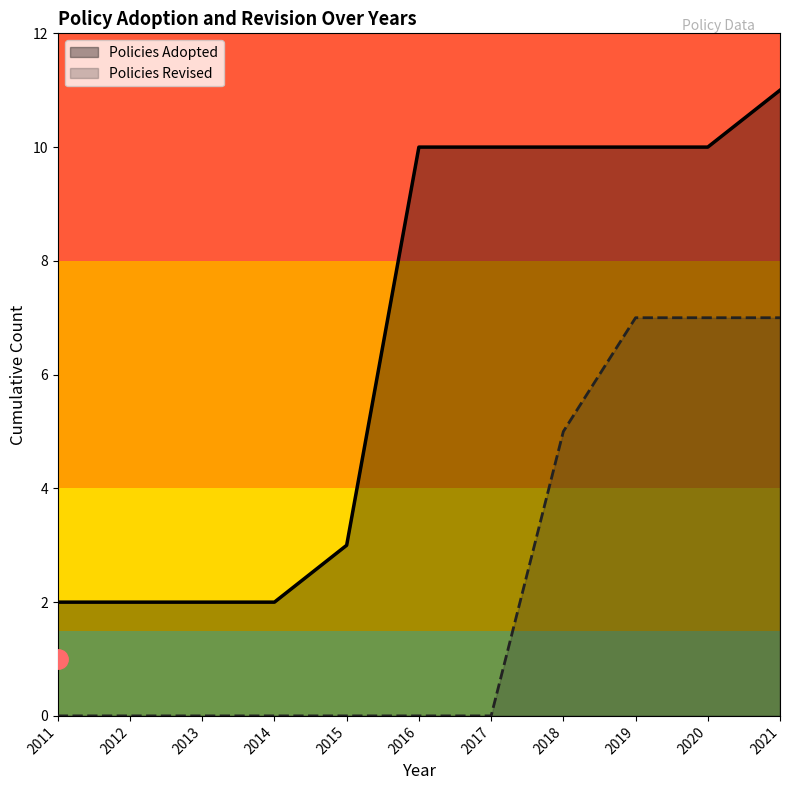

What is the greatest value displayed?

11